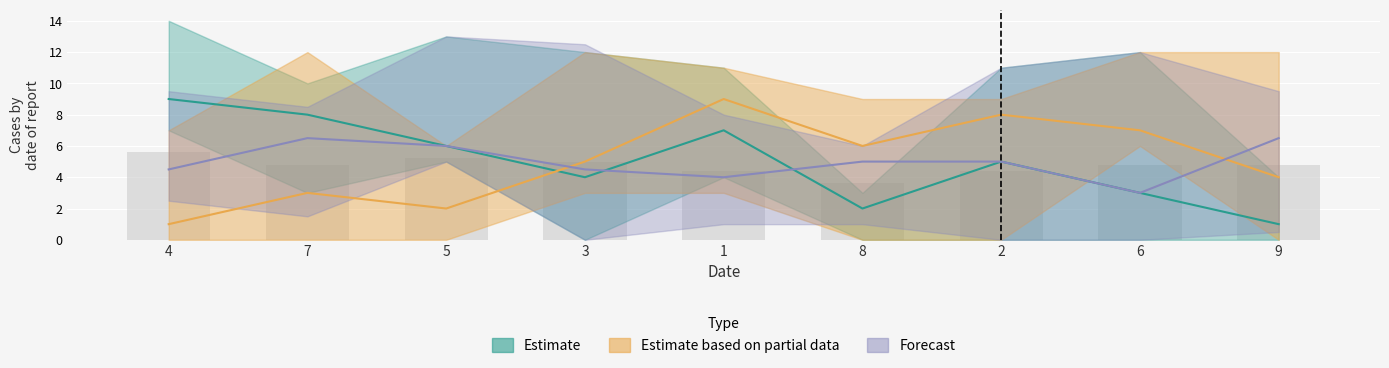

How many data points in col_2 are above 5?

4